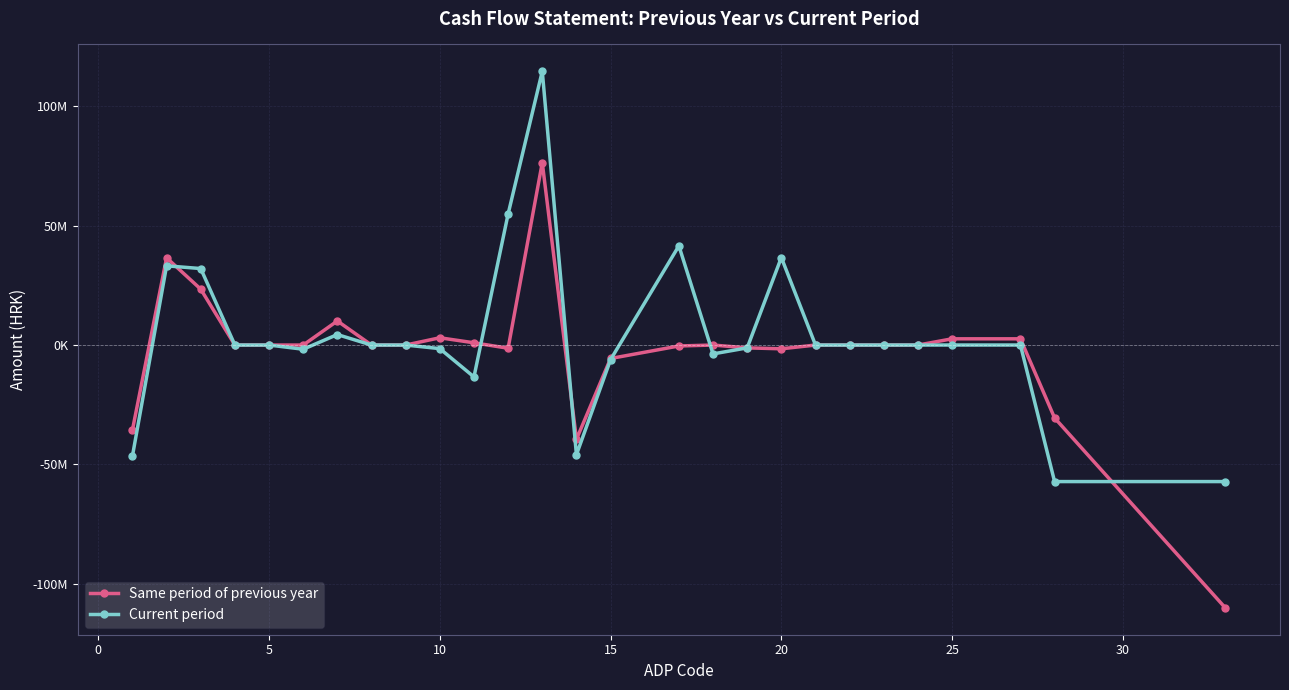

True or false: Same period of previous year and Current period intersect in this chart.

True